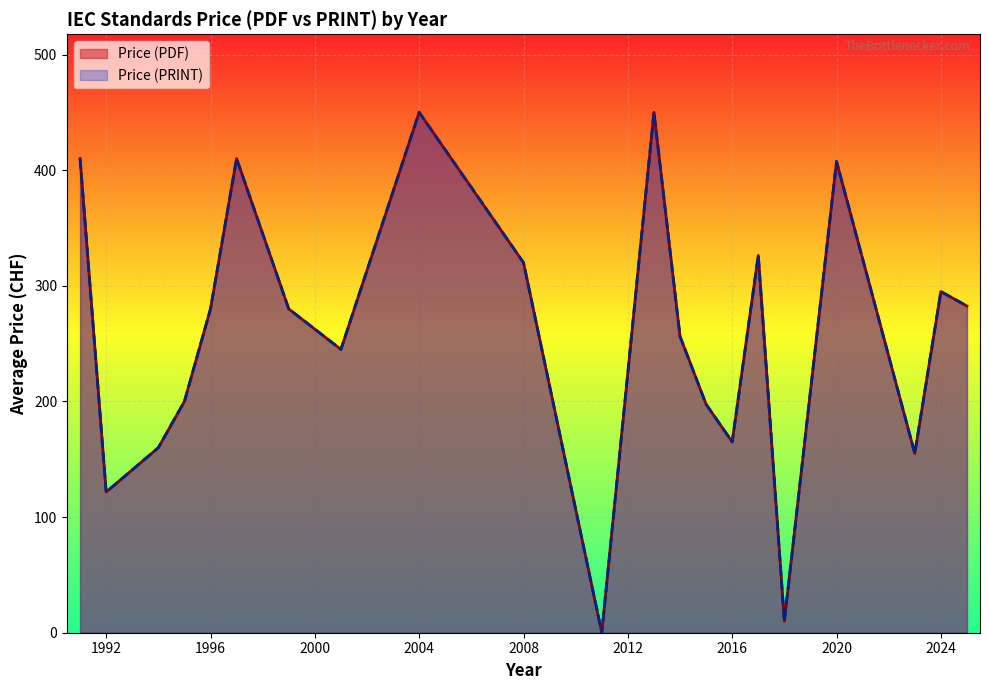

At how many categories does at least one series exceed 202?

25